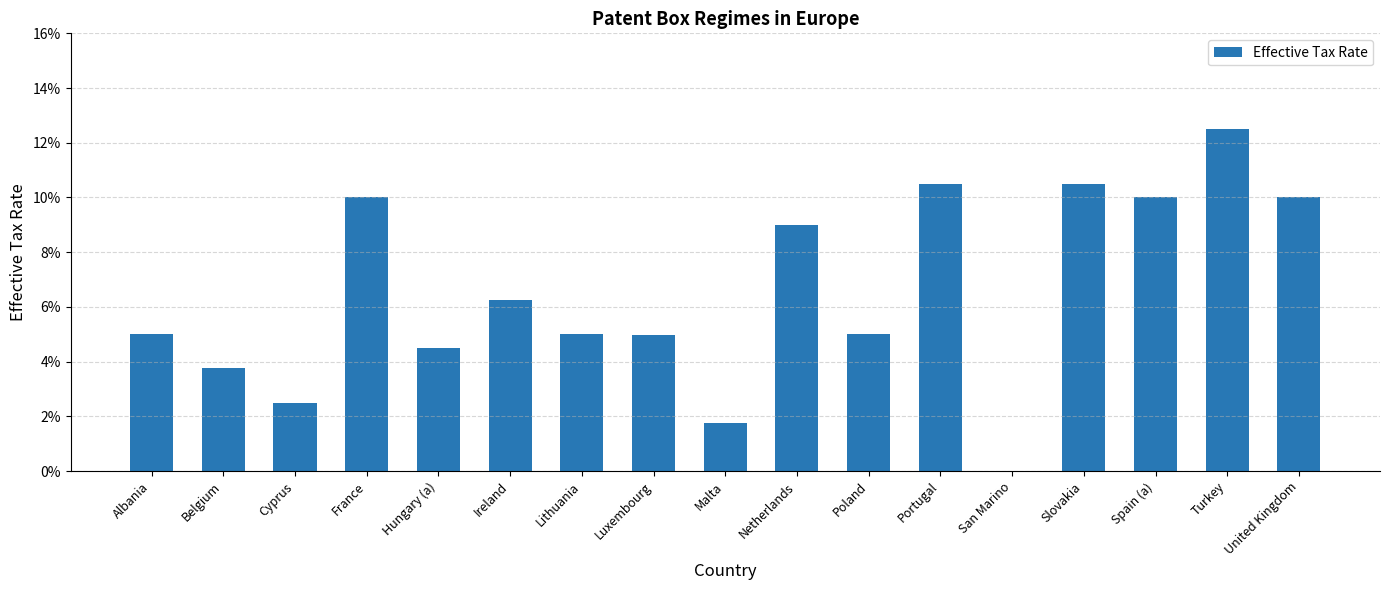

Are the bars horizontal?

No